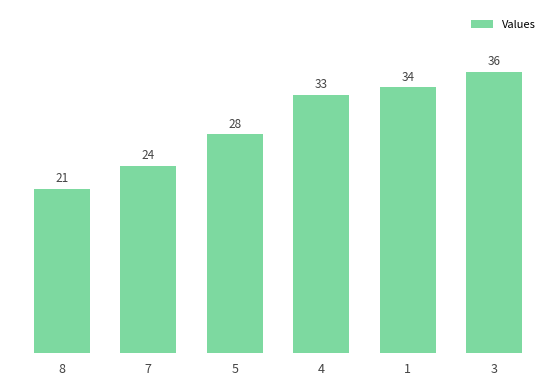

What is the label of the 5th bar from the right?

7